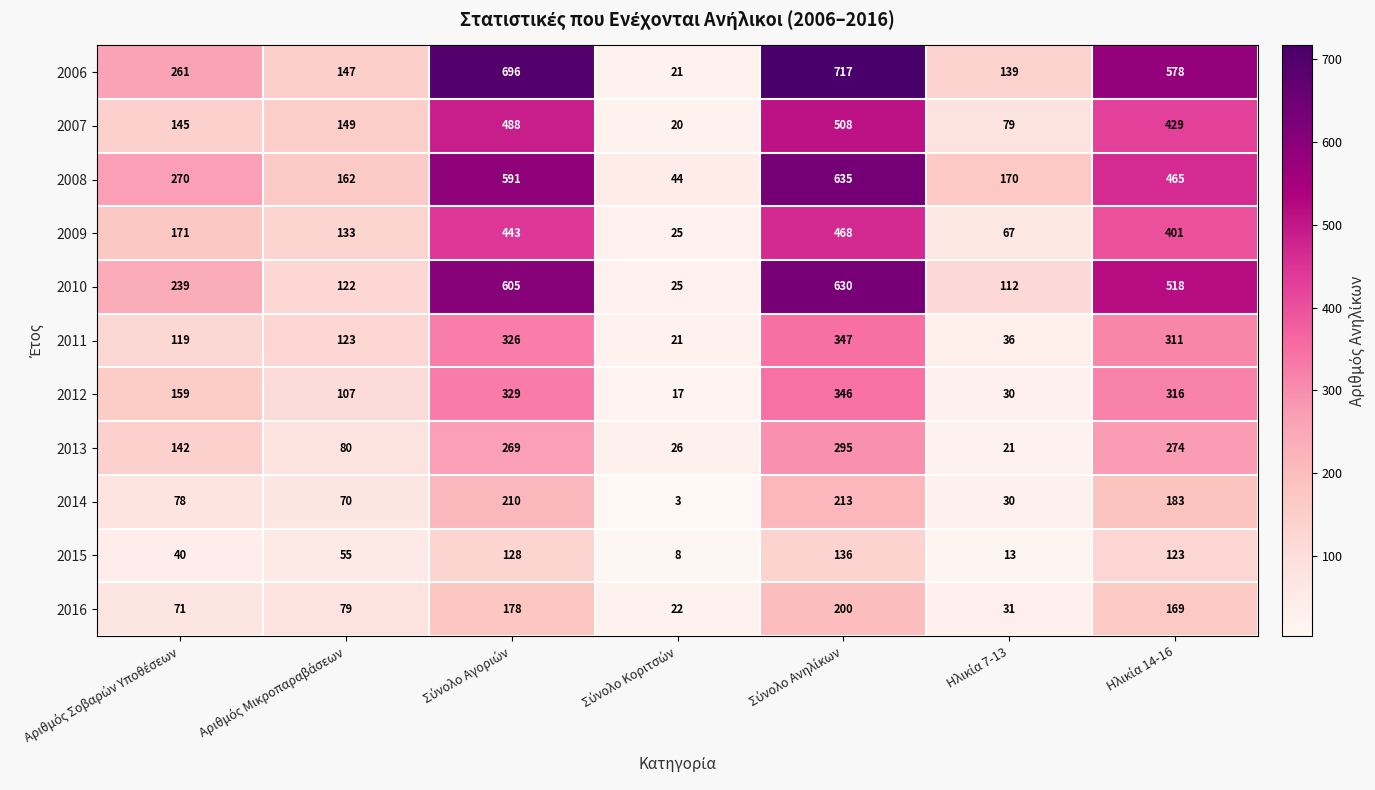

How many data points does each series have?

7